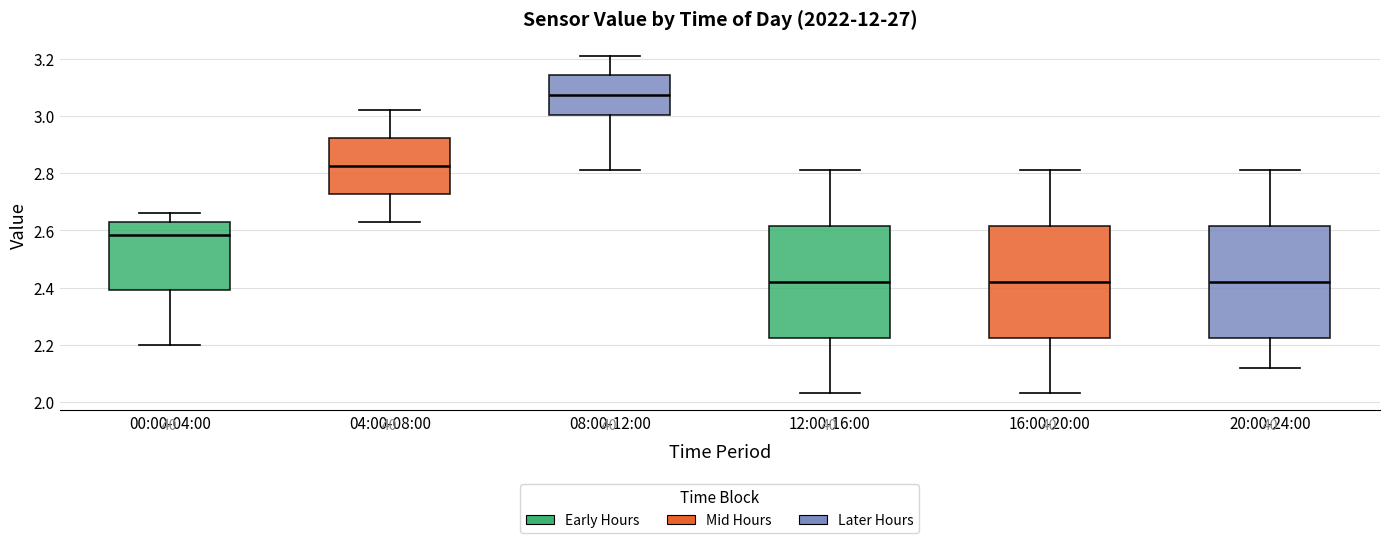

Where is the upper edge of the box for 12:00-16:00 on the y-axis? The values are not printed on the chart, so give them approximately, as read against the axis.

2.62